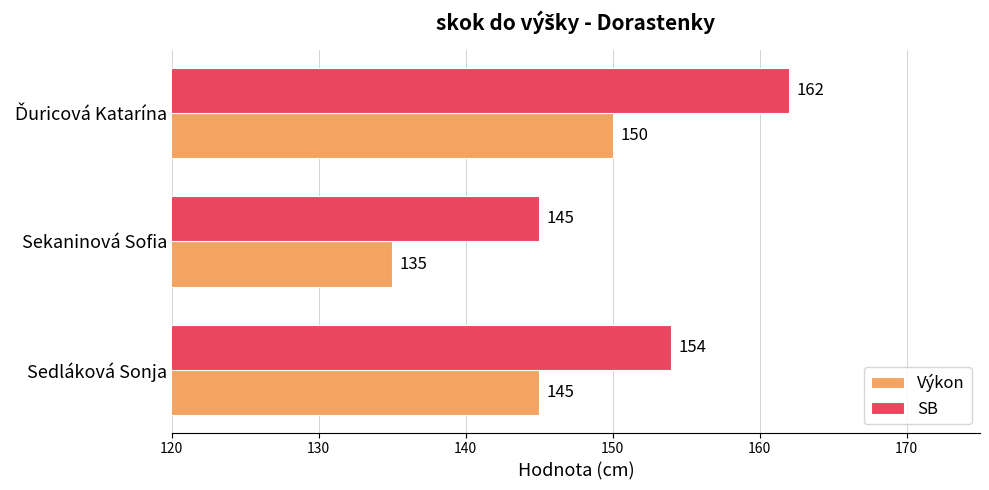

What is the lowest value of the SB series?

145